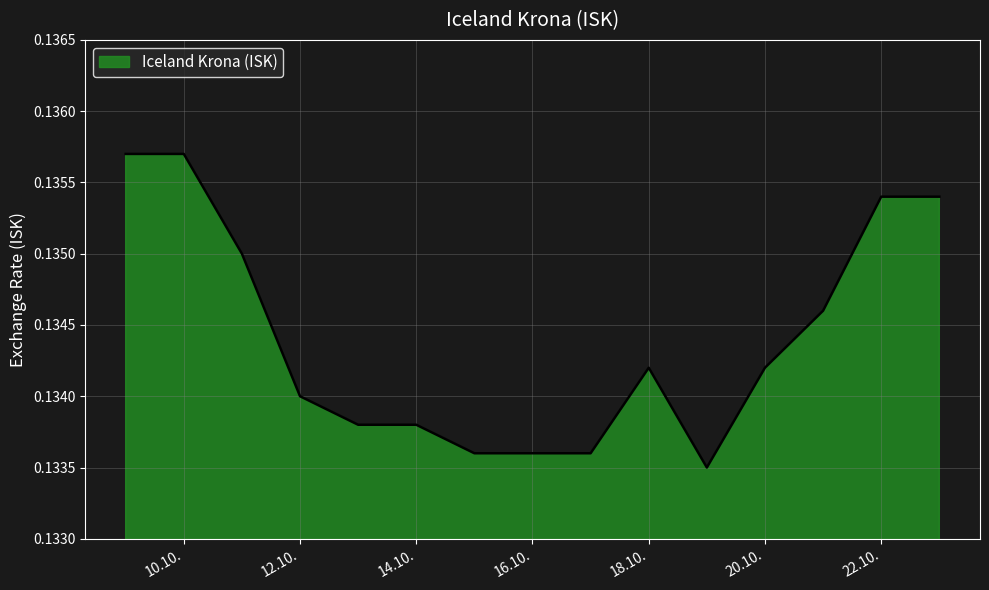

True or false: the data shows 0.2 at 12.10..

False